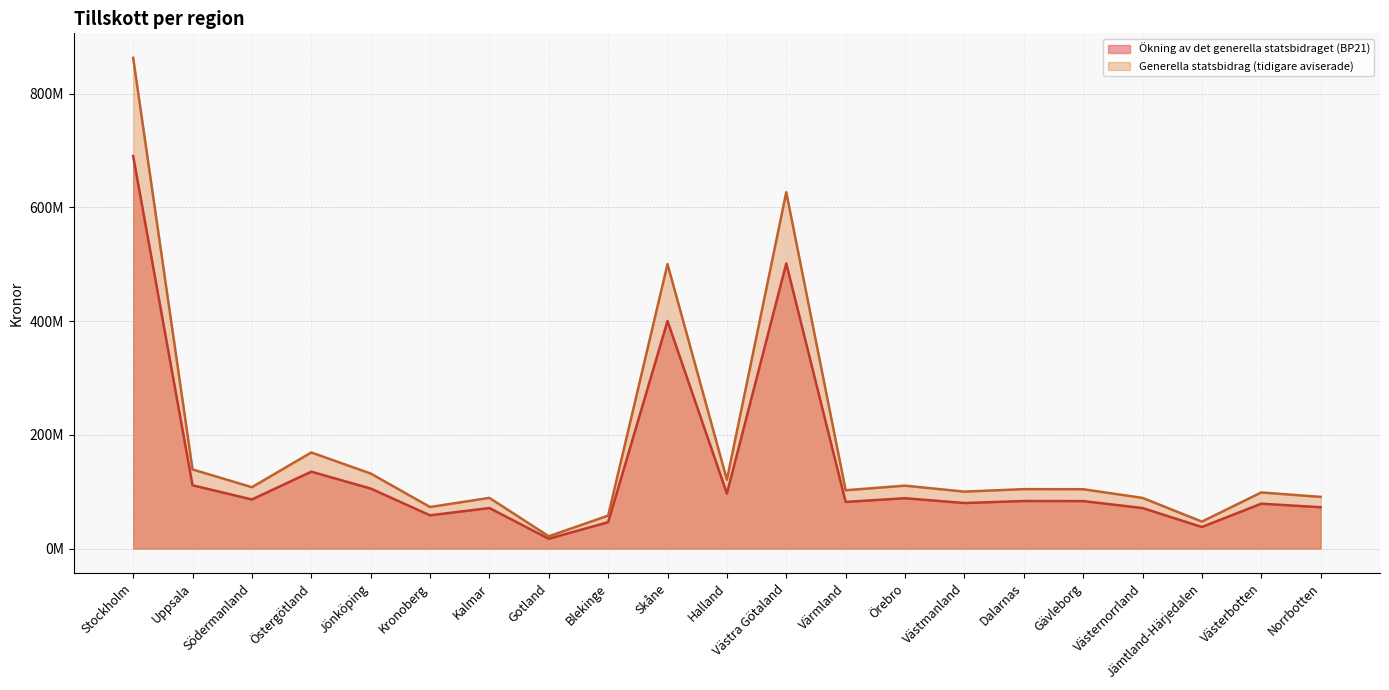

At how many categories does at least one series exceed 629337615?

1